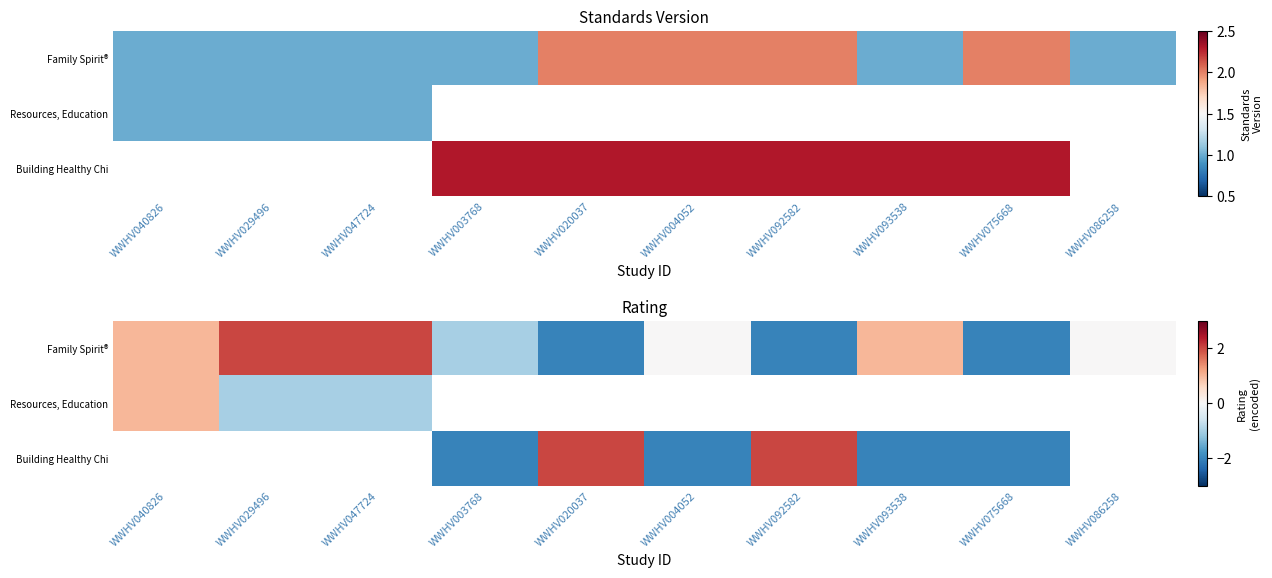

True or false: Building Healthy Chi has a value of -3.0 at WWHV003768.

False